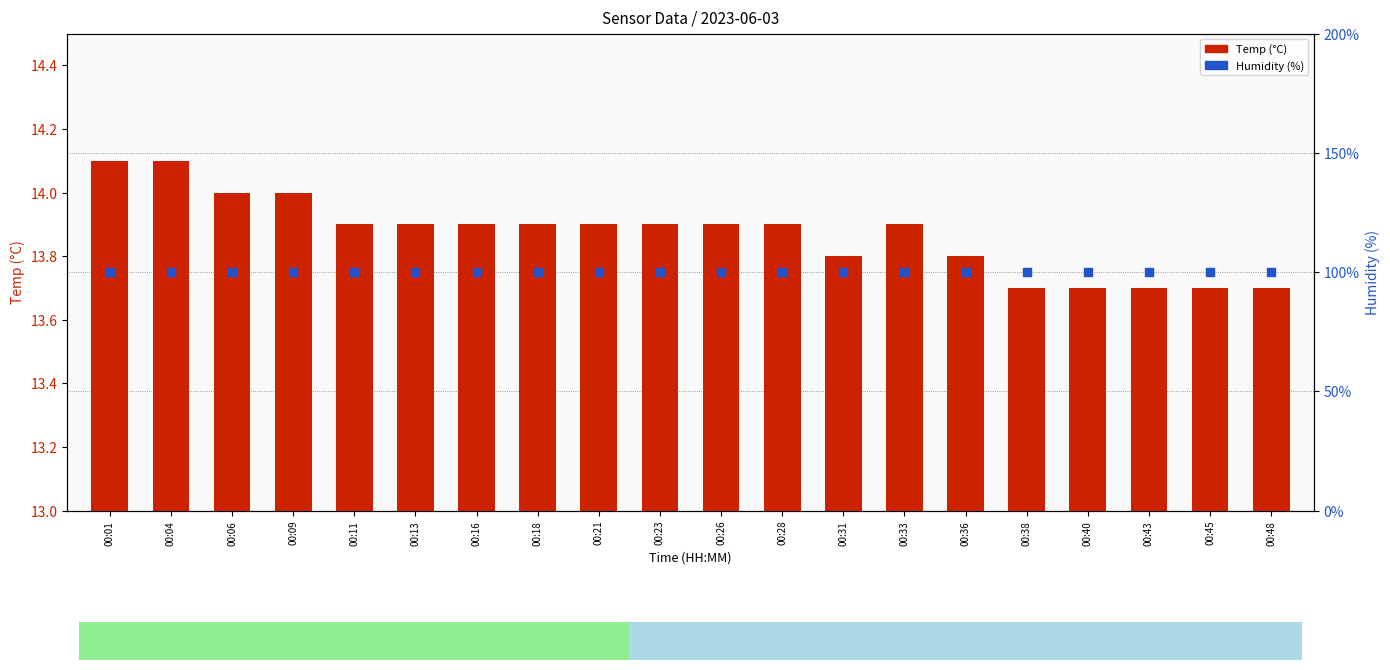

Which series contains the lowest Y value?

Temp (°C)